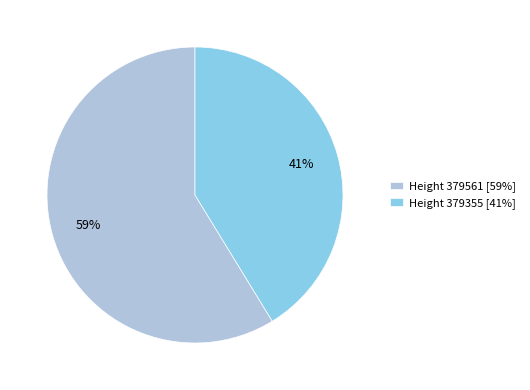

To the nearest percent, what is the average slice percentage?

50%